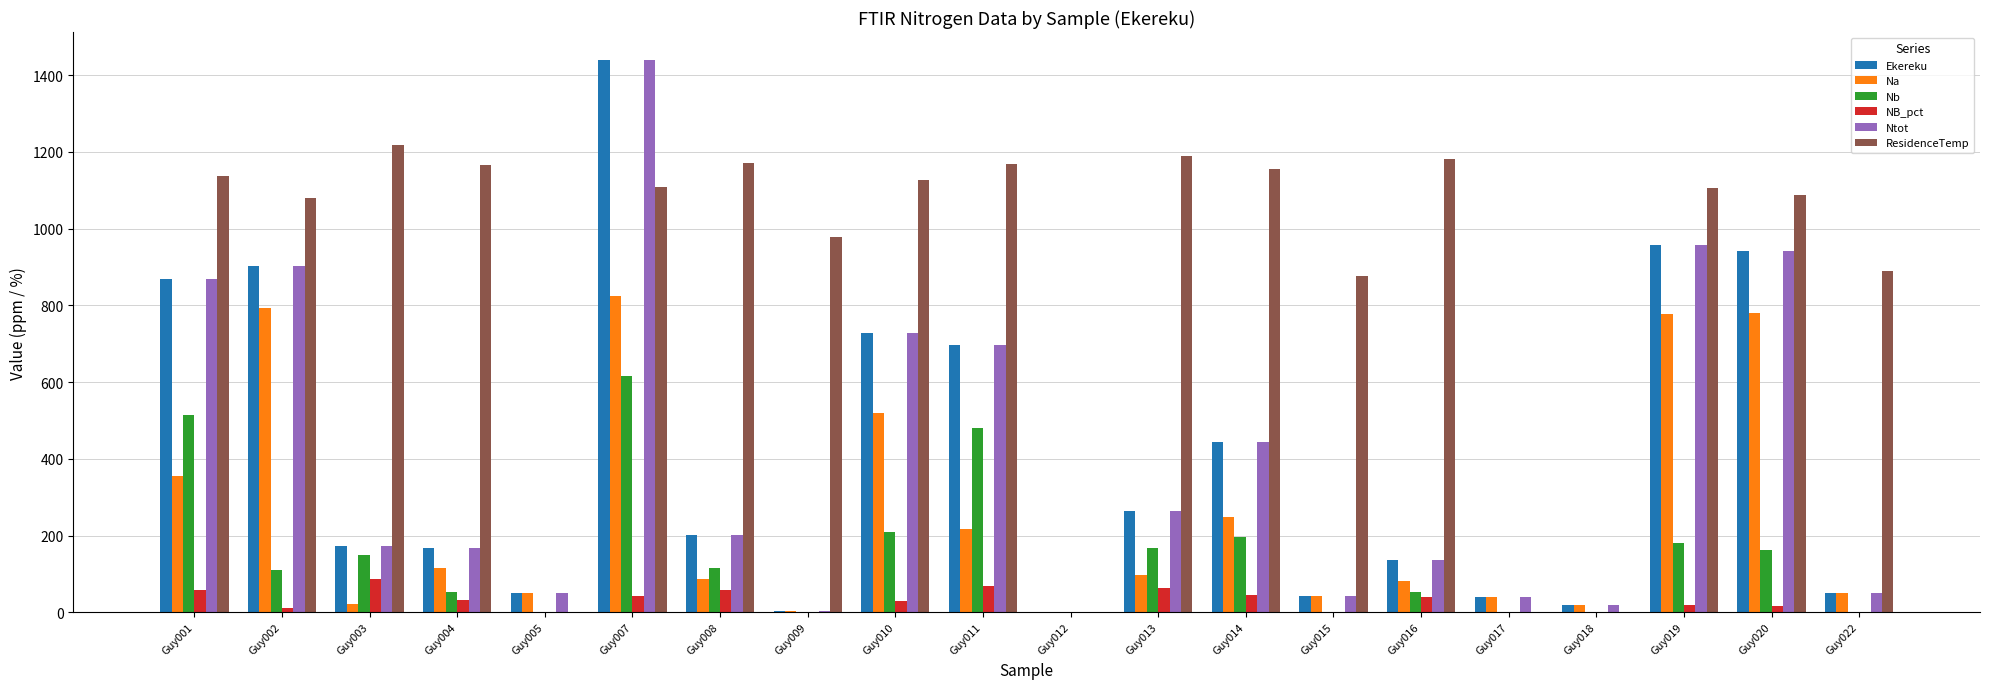

Between Guy016 and Guy018, which series saw the biggest shift?

ResidenceTemp